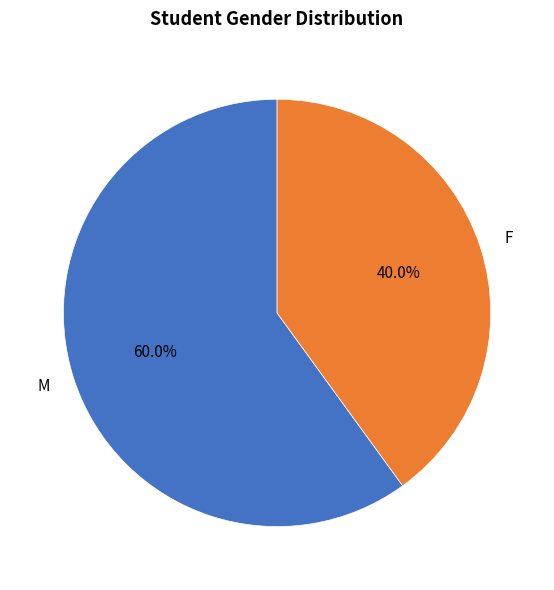

Between M and F, which is larger?

M